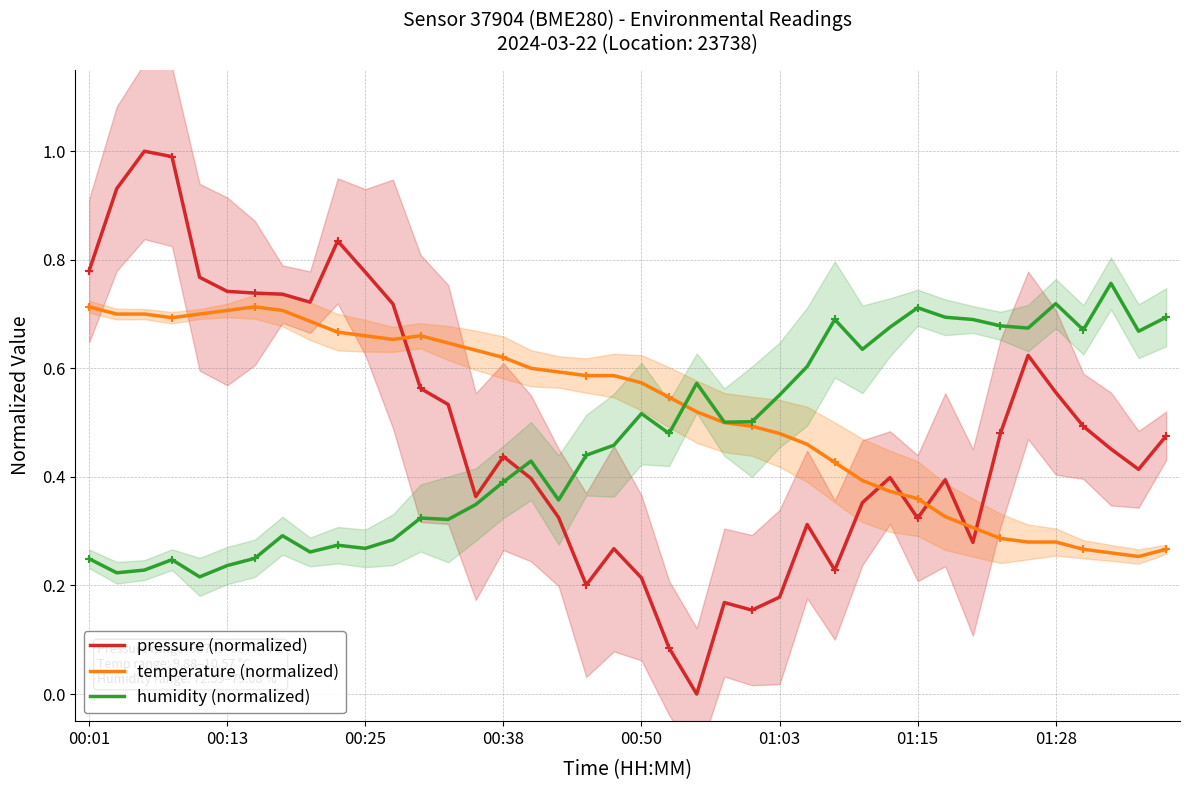

How many categories are shown in the chart?

40